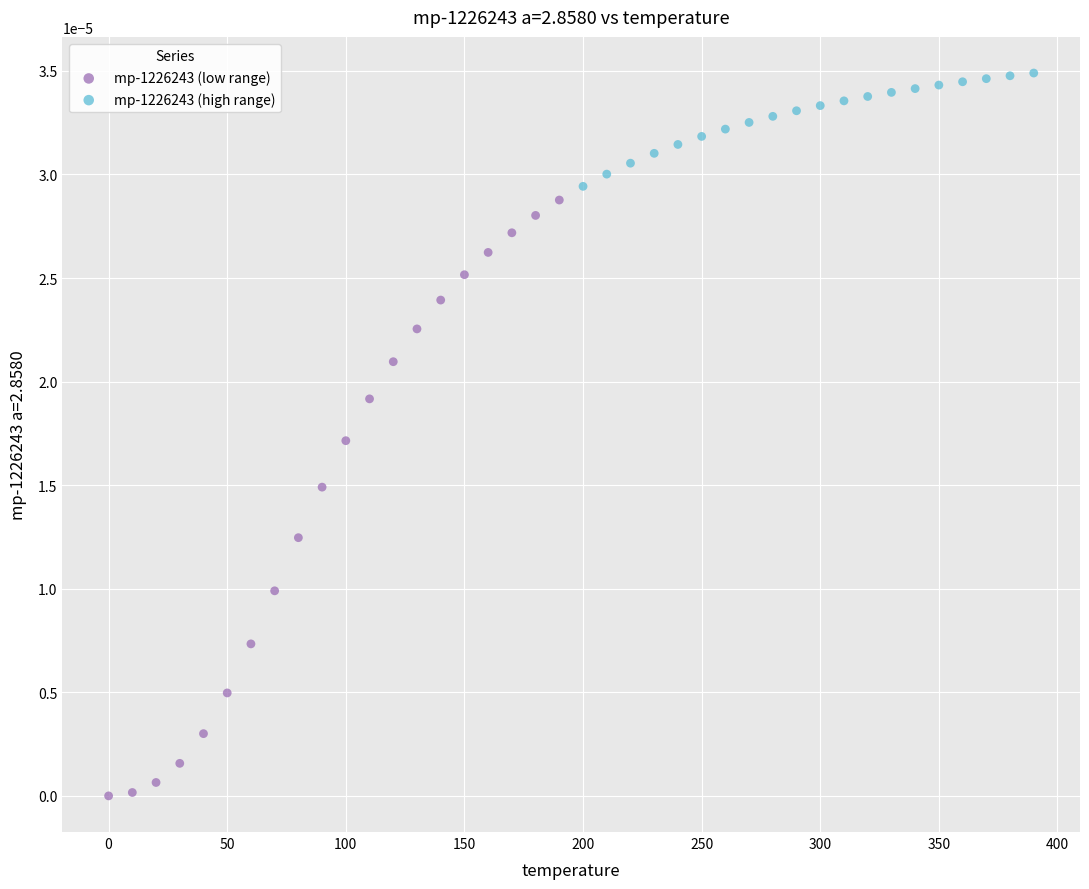

Which series has the largest Y range (max minus min)?

mp-1226243 (low range)